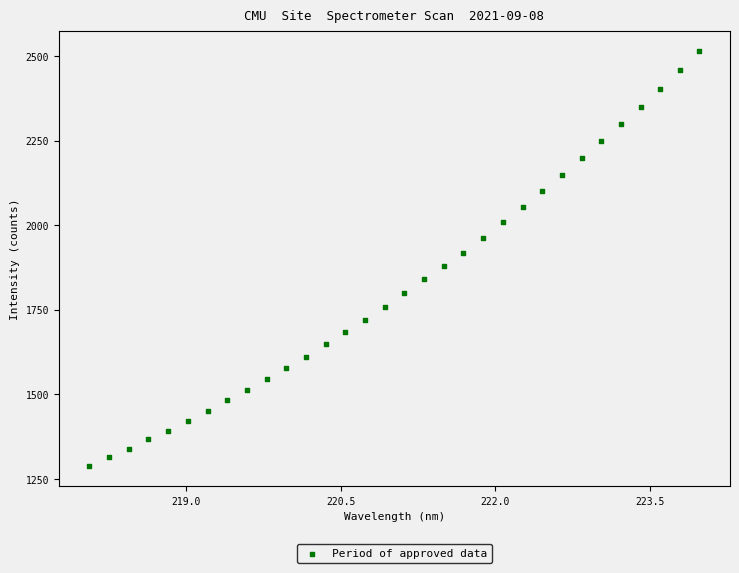

What is the range of X values (max minus min)?

5.9